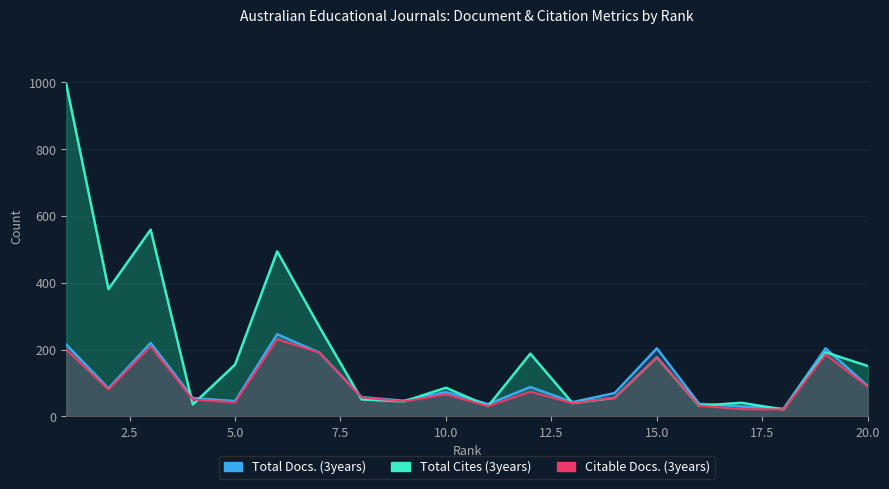

In Citable Docs. (3years), how many points are lower than both neighbors (excluding endpoints)?

6